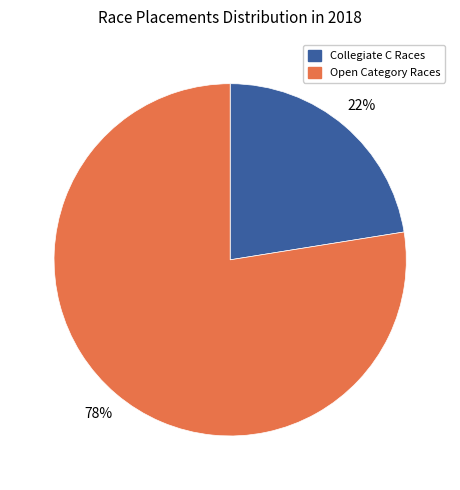

To the nearest percent, what is the average slice percentage?

50%